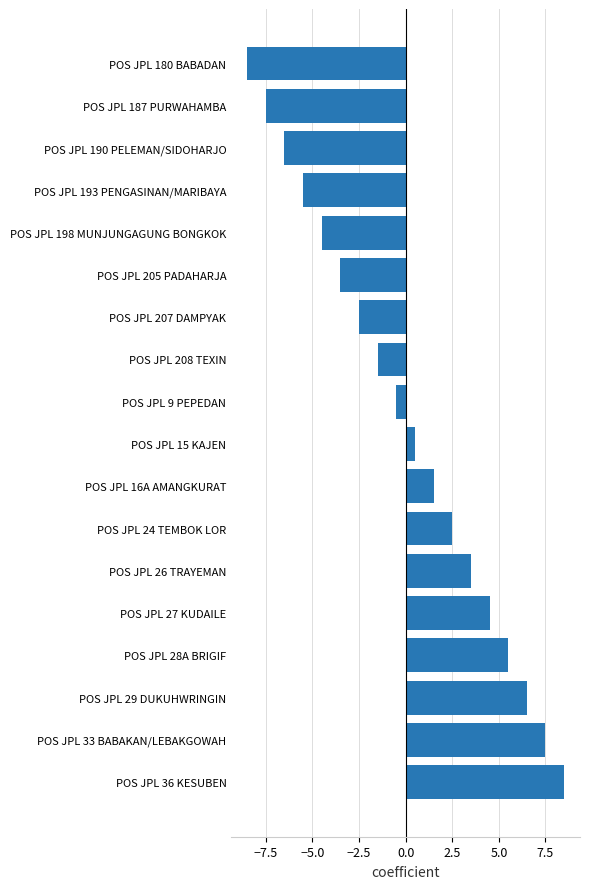

Reading top to bottom, list all the values displayed in this chart.

-8.5	-7.5	-6.5	-5.5	-4.5	-3.5	-2.5	-1.5	-0.5	0.5	1.5	2.5	3.5	4.5	5.5	6.5	7.5	8.5